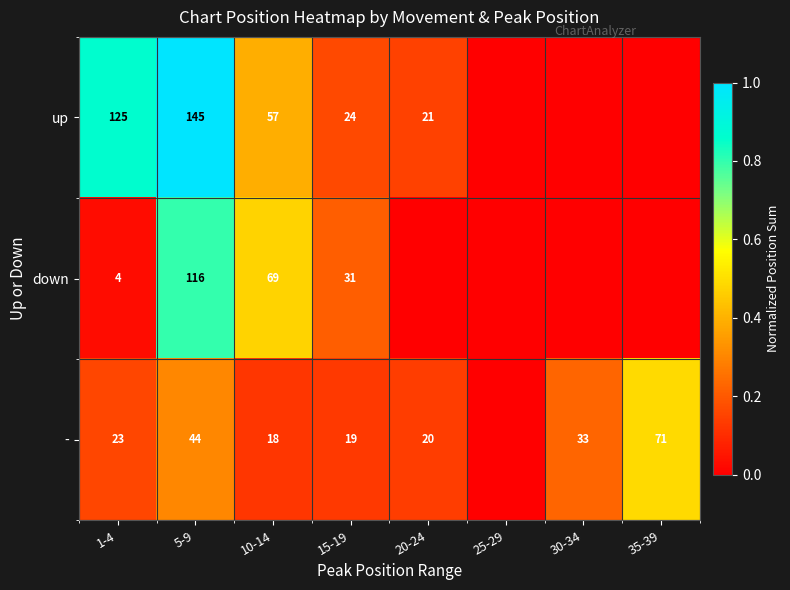

What is the difference between the up values at 20-24 and 10-14?

36